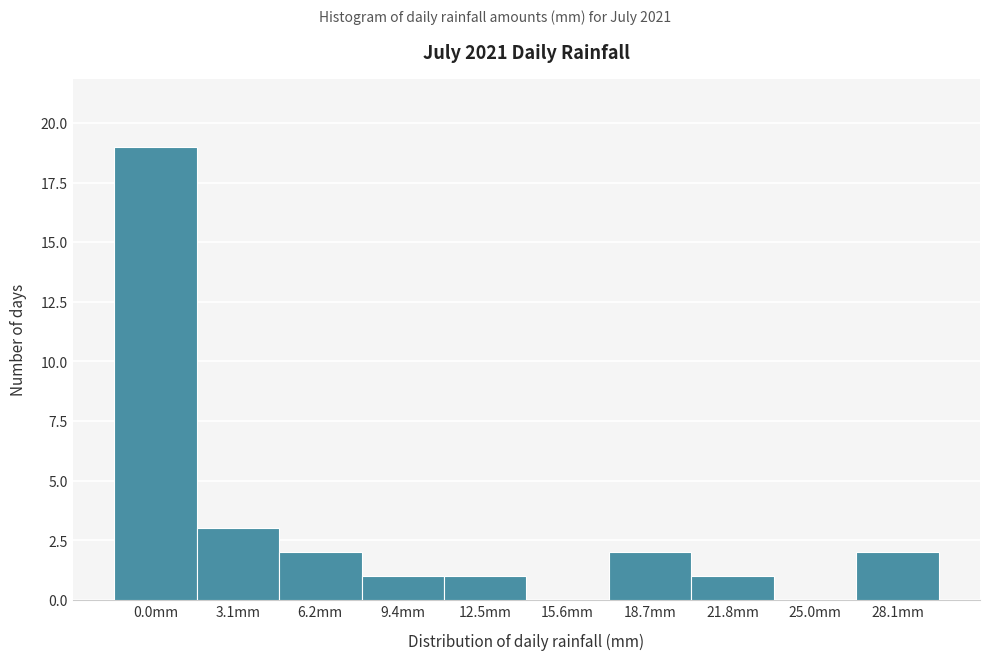

Reading left to right, extract all data points from this chart.

0.0mm=19	3.1mm=3	6.2mm=2	9.4mm=1	12.5mm=1	15.6mm=0	18.7mm=2	21.8mm=1	25.0mm=0	28.1mm=2